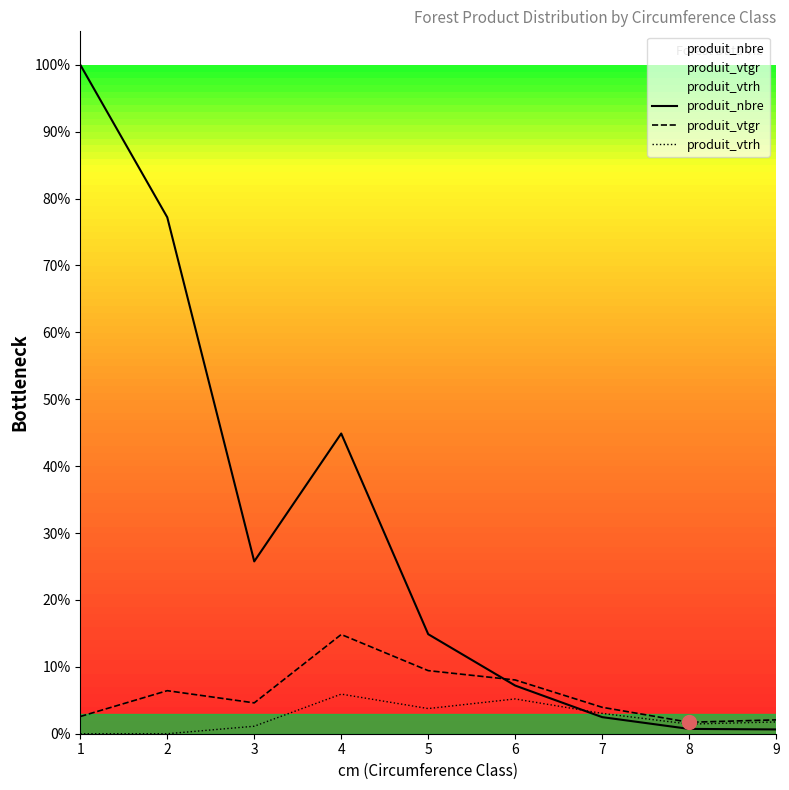

Reading left to right, transcribe all the data shown in this chart.

produit_nbre: 1=1250.0	2=965.0	3=322.0	4=561.0	5=186.0	6=90.0	7=31.0	8=9.0	9=8.0
produit_vtgr: 1=32.2	2=80.4	3=57.6	4=185.4	5=117.9	6=100.4	7=49.4	8=21.4	9=25.9
produit_vtrh: 1=0.0	2=0.0	3=14.0	4=74.0	5=47.0	6=65.0	7=38.0	8=18.0	9=22.0